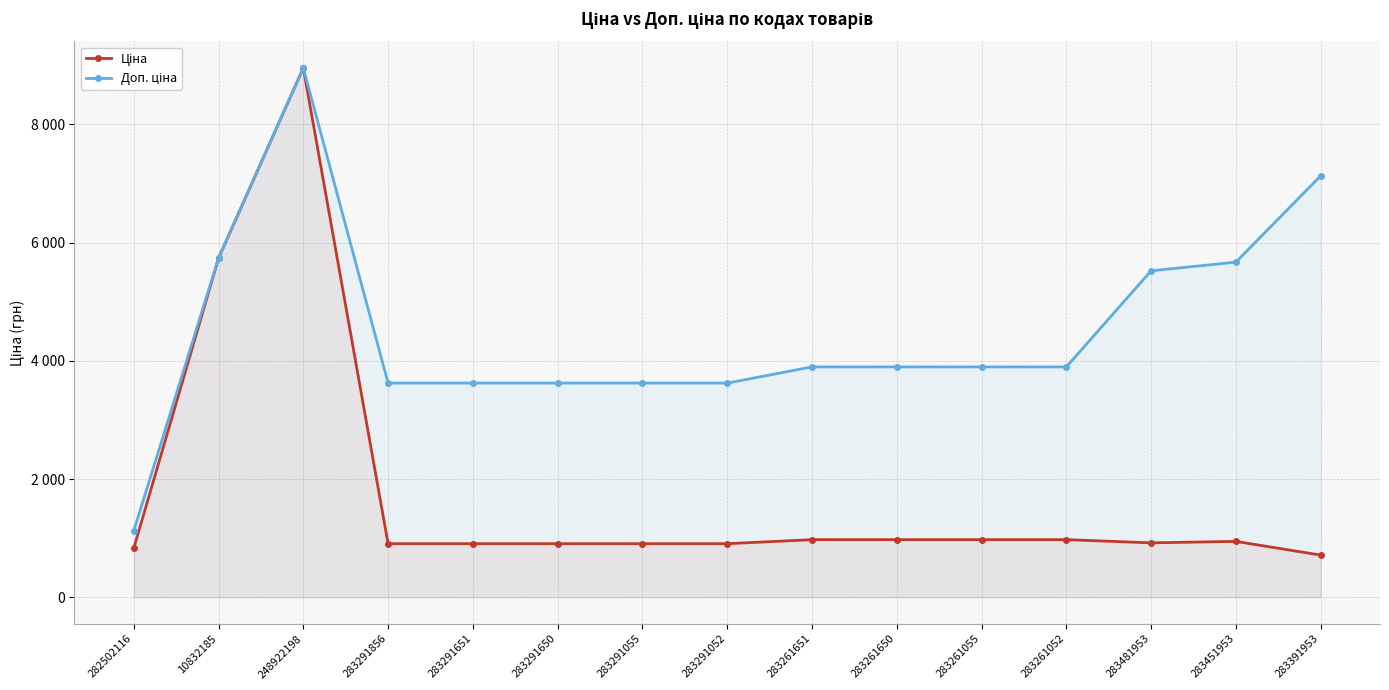

What is the difference between the maximum and minimum values in the Ціна series?

8242.1